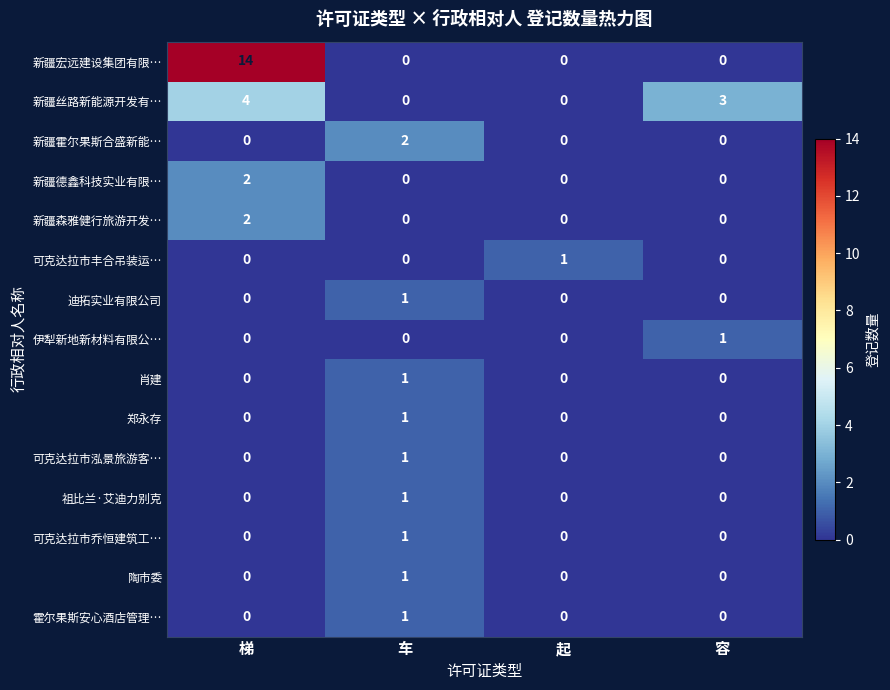

What is the total value across all series at 车?

10